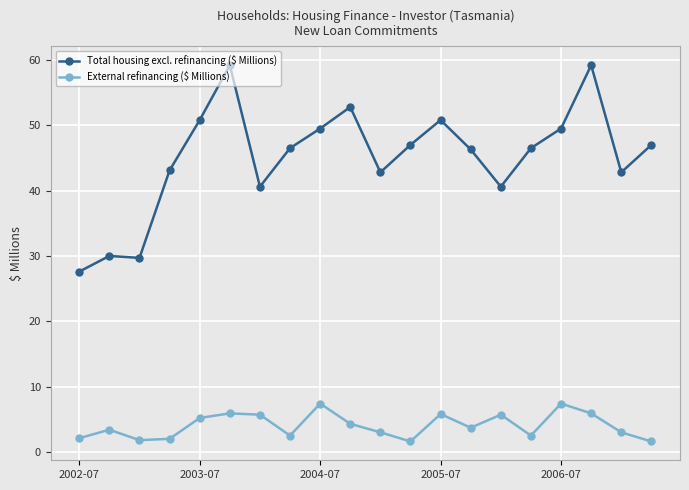

Which series has the largest range (max minus min)?

Total housing excl. refinancing ($ Millions)